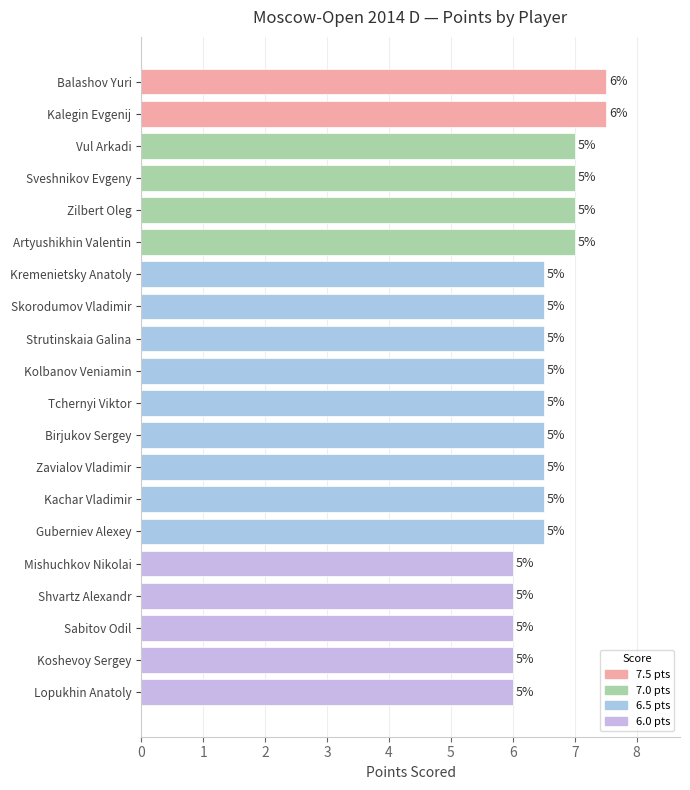

Rank the categories by value from highest to lowest.

Balashov Yuri, Kalegin Evgenij, Vul Arkadi, Sveshnikov Evgeny, Zilbert Oleg, Artyushikhin Valentin, Kremenietsky Anatoly, Skorodumov Vladimir, Strutinskaia Galina, Kolbanov Veniamin, Tchernyi Viktor, Birjukov Sergey, Zavialov Vladimir, Kachar Vladimir, Guberniev Alexey, Mishuchkov Nikolai, Shvartz Alexandr, Sabitov Odil, Koshevoy Sergey, Lopukhin Anatoly